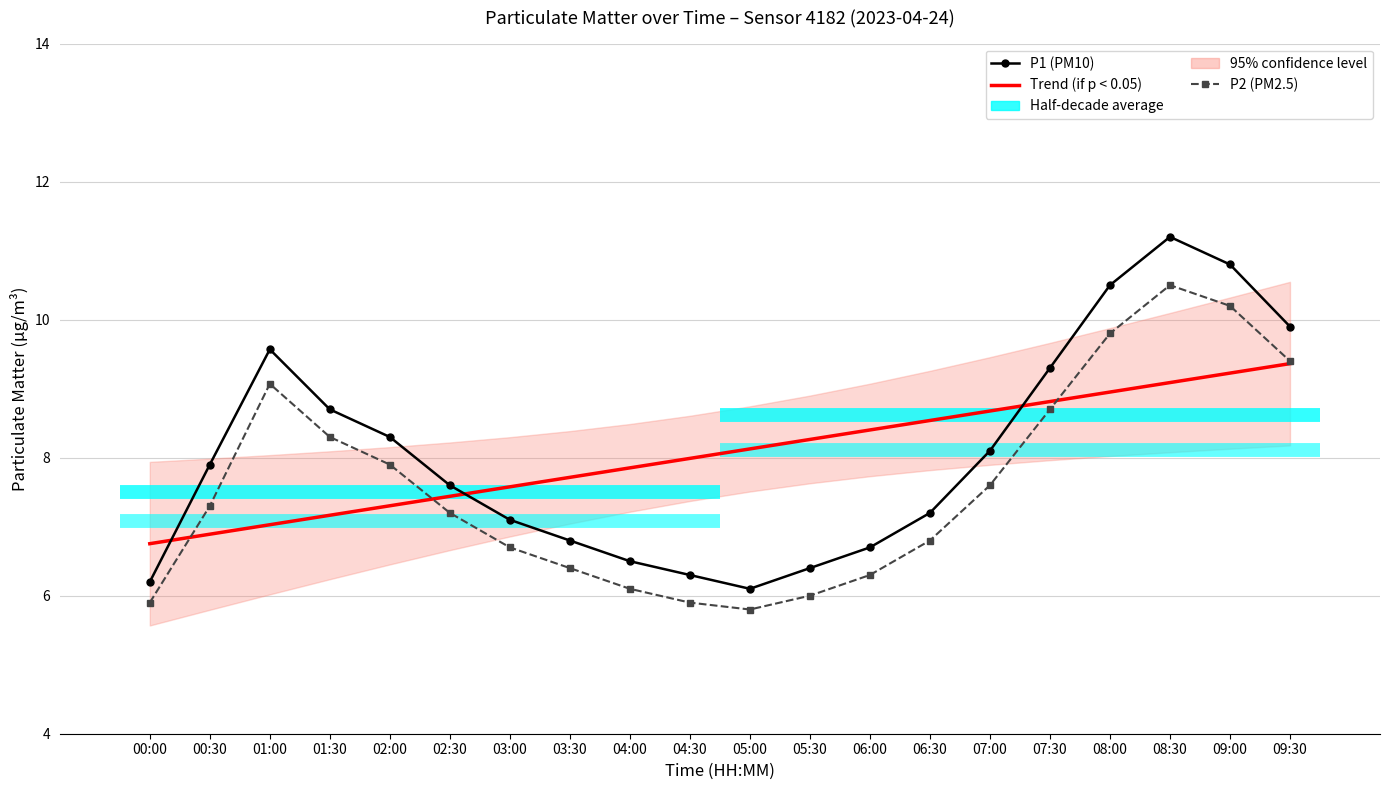

At which category does P1 (PM10) reach its first local valley?

05:00